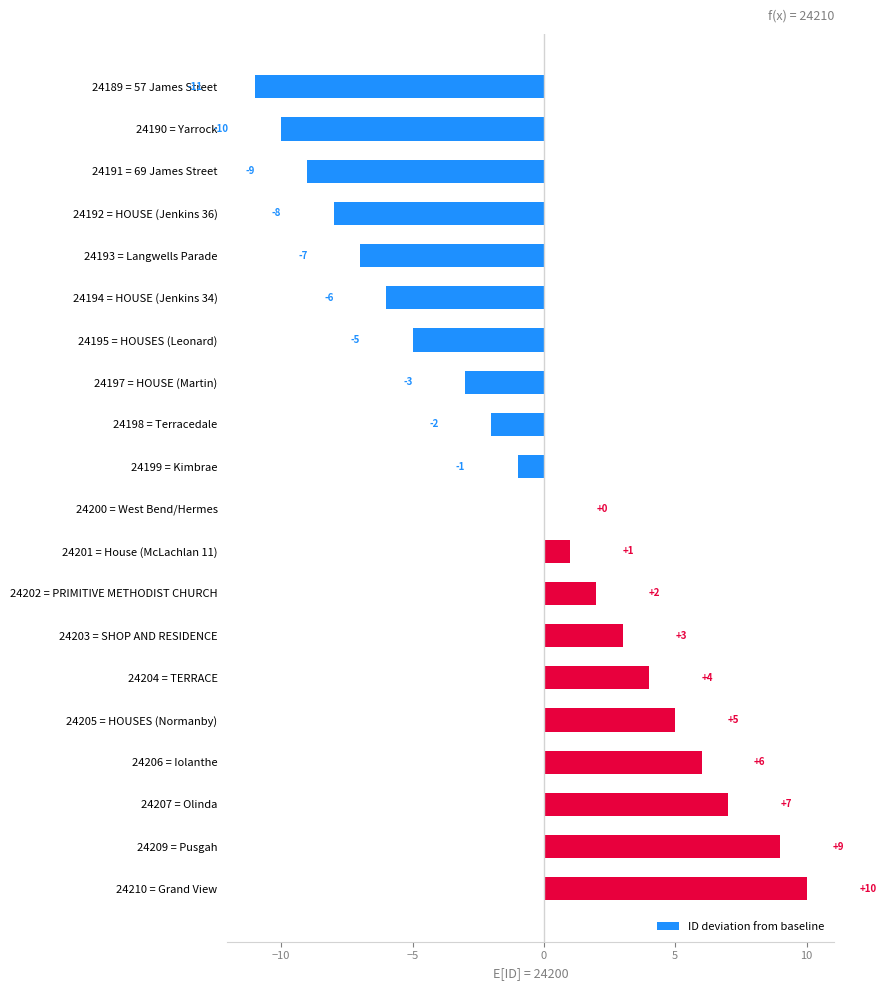

True or false: the data shows -9 at 24191 = 69 James Street.

True